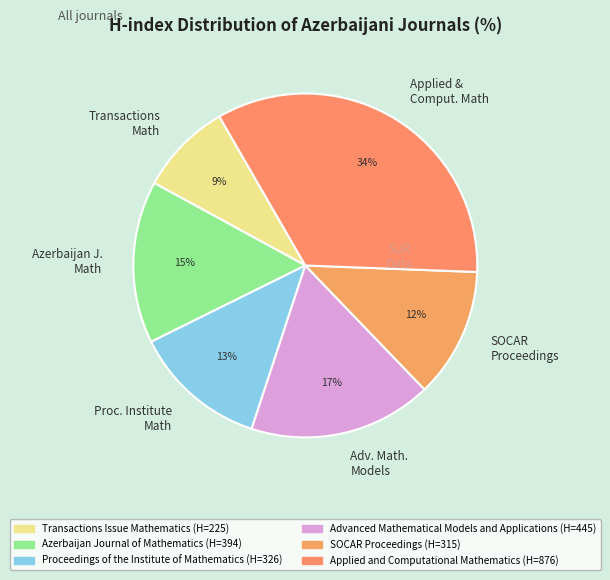

Is it true that SOCAR Proceedings is 1% of the pie?

False